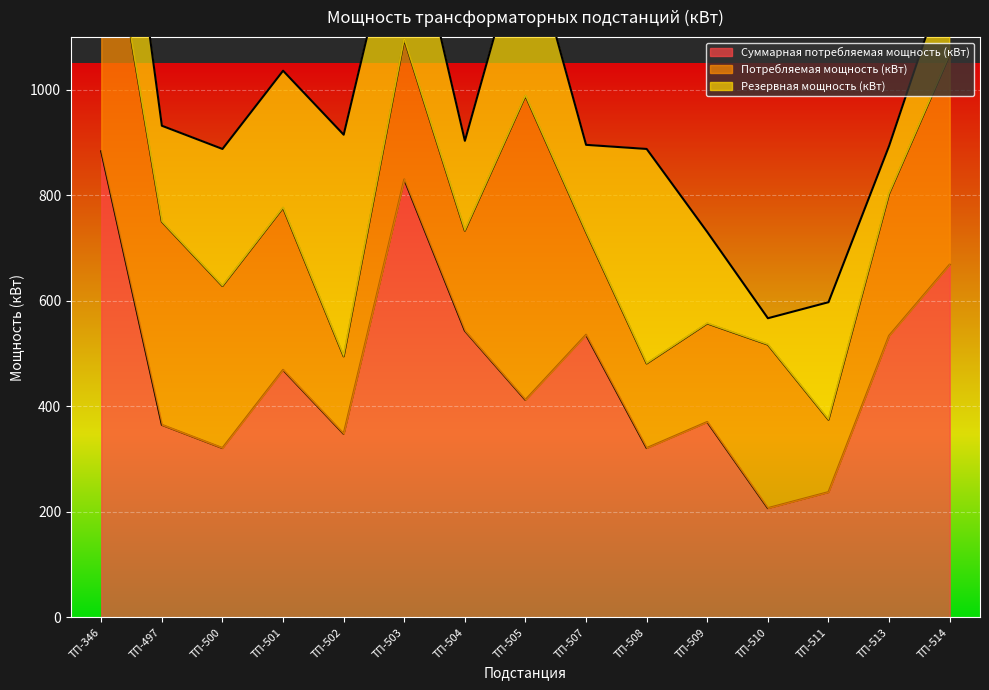

Where is the first local maximum for Резервная мощность (кВт)?

ТП-500